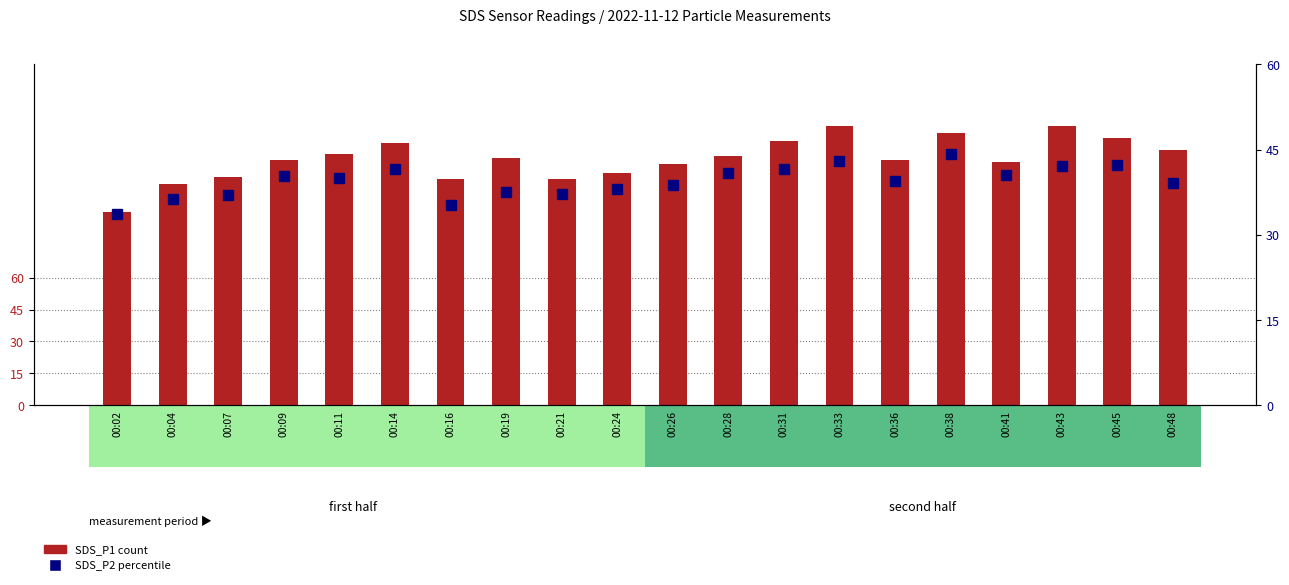

Which series changed the most between 00:21 and 00:26?

SDS_P1